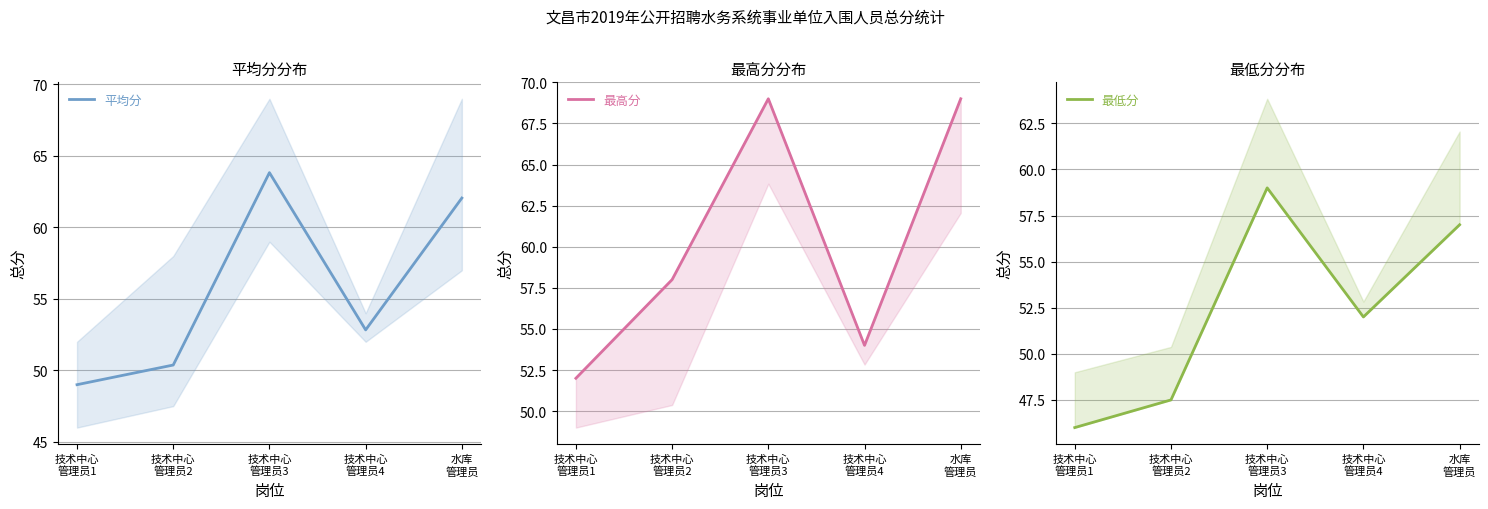

Between 技术中心
管理员1 and 技术中心
管理员3, which is larger?

技术中心
管理员3